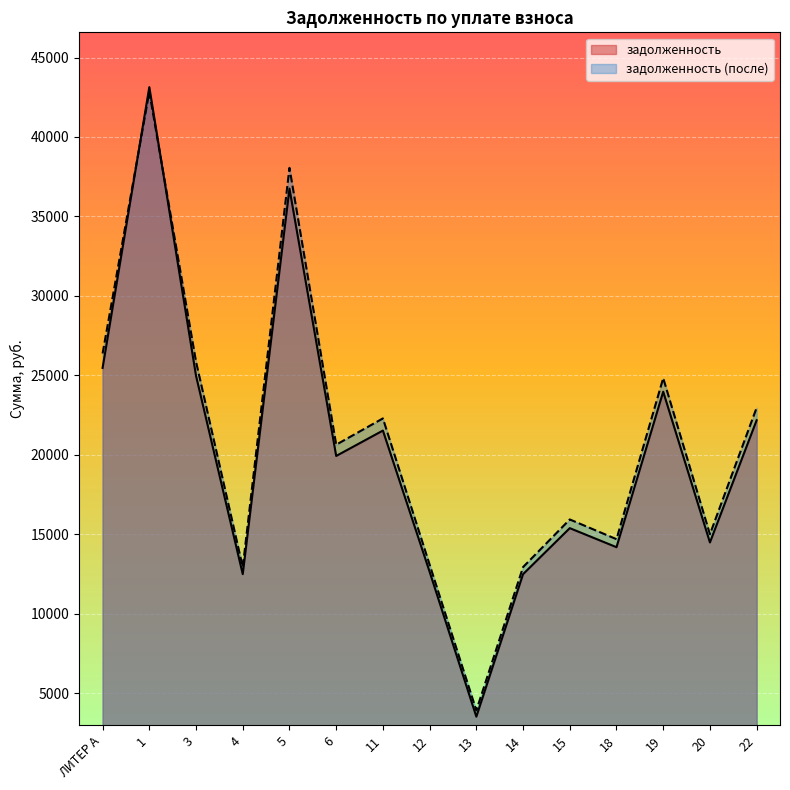

Where does the задолженность (после) series first go above 20631?

ЛИТЕР А